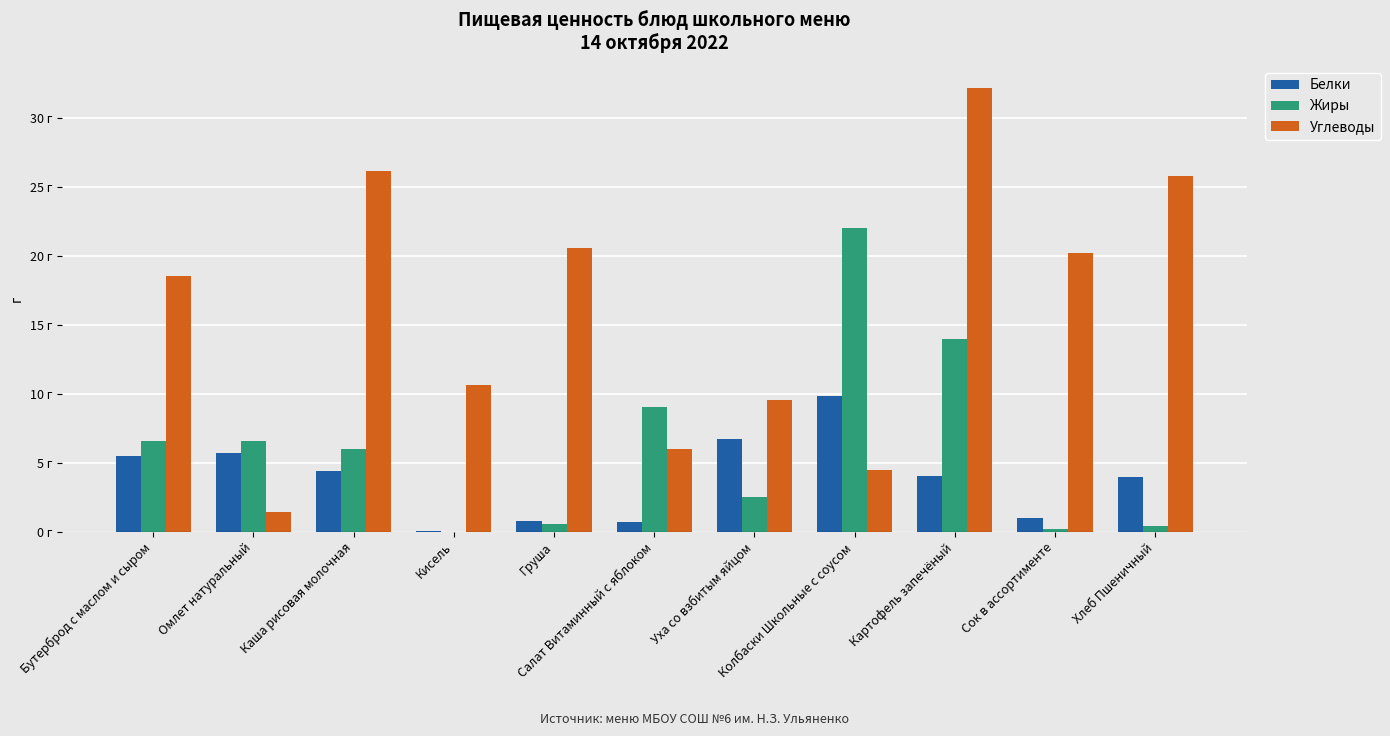

What is the greatest value displayed?

32.2